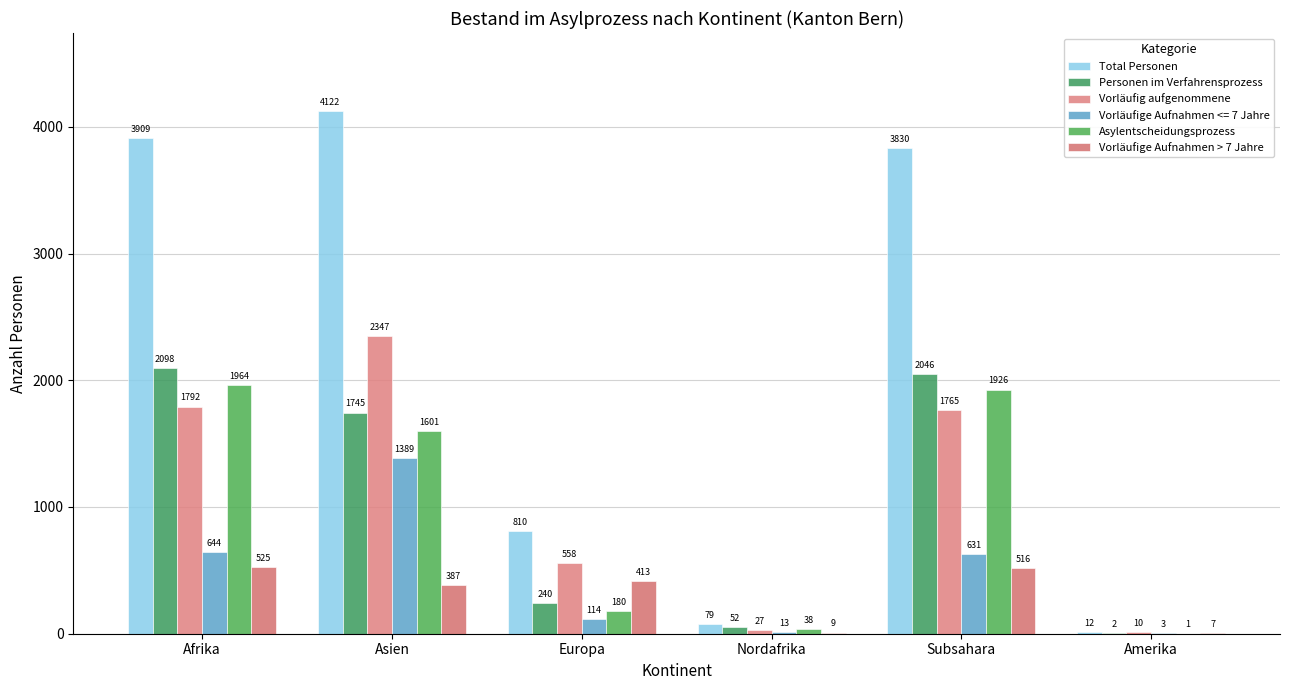

What is the smallest value displayed?

1